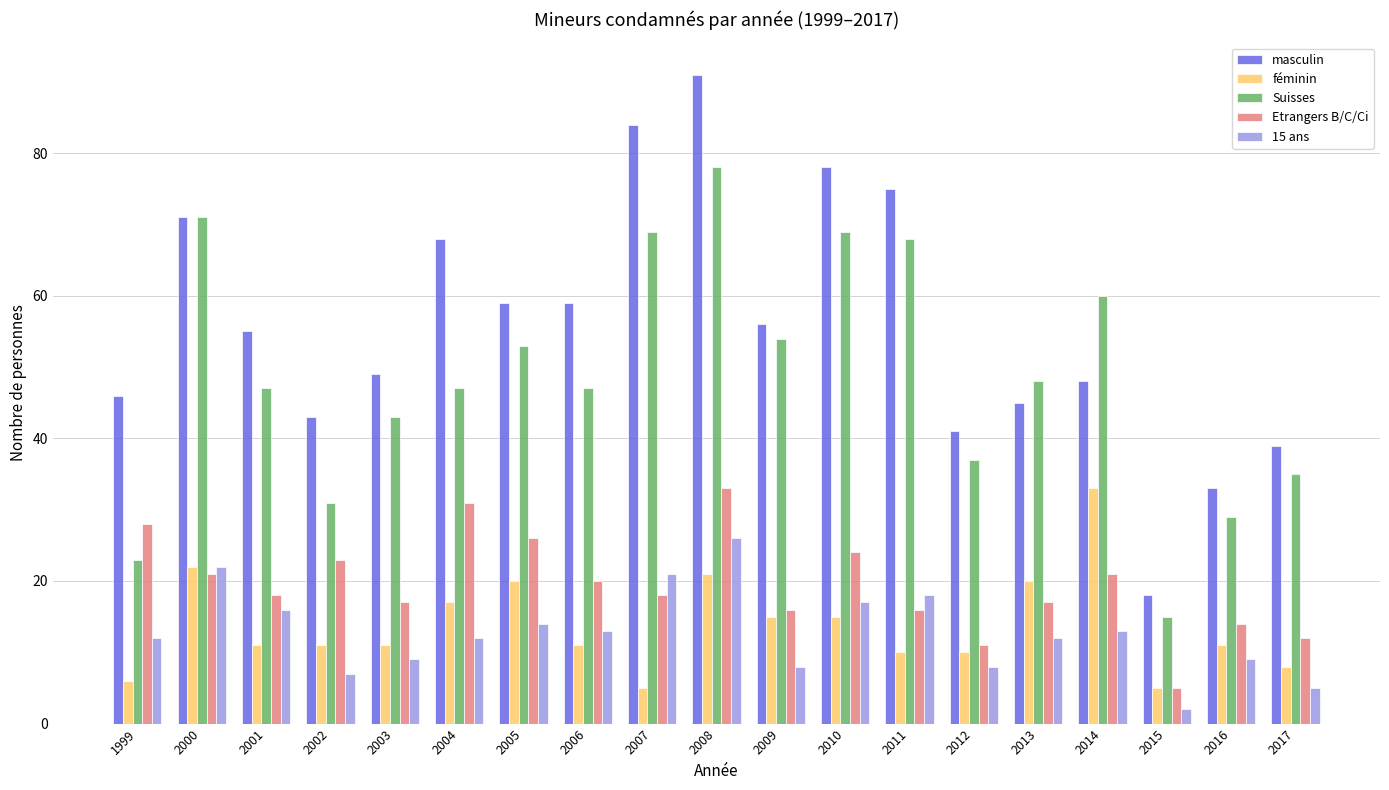

Reading left to right, list all the values displayed in this chart.

masculin: 1999=46	2000=71	2001=55	2002=43	2003=49	2004=68	2005=59	2006=59	2007=84	2008=91	2009=56	2010=78	2011=75	2012=41	2013=45	2014=48	2015=18	2016=33	2017=39
féminin: 1999=6	2000=22	2001=11	2002=11	2003=11	2004=17	2005=20	2006=11	2007=5	2008=21	2009=15	2010=15	2011=10	2012=10	2013=20	2014=33	2015=5	2016=11	2017=8
Suisses: 1999=23	2000=71	2001=47	2002=31	2003=43	2004=47	2005=53	2006=47	2007=69	2008=78	2009=54	2010=69	2011=68	2012=37	2013=48	2014=60	2015=15	2016=29	2017=35
Etrangers B/C/Ci: 1999=28	2000=21	2001=18	2002=23	2003=17	2004=31	2005=26	2006=20	2007=18	2008=33	2009=16	2010=24	2011=16	2012=11	2013=17	2014=21	2015=5	2016=14	2017=12
15 ans: 1999=12	2000=22	2001=16	2002=7	2003=9	2004=12	2005=14	2006=13	2007=21	2008=26	2009=8	2010=17	2011=18	2012=8	2013=12	2014=13	2015=2	2016=9	2017=5